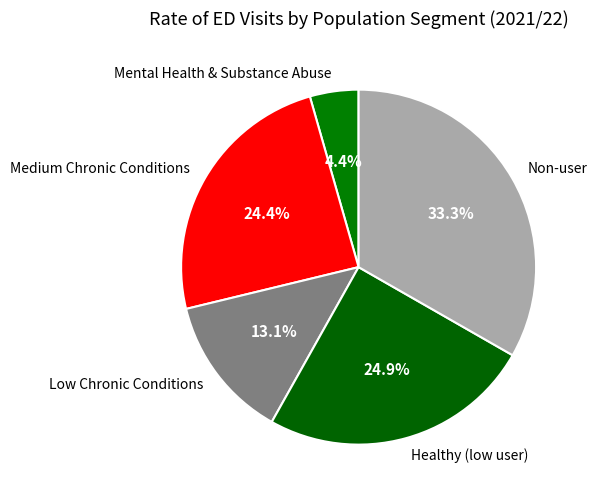

Count the number of slices in the pie.

5